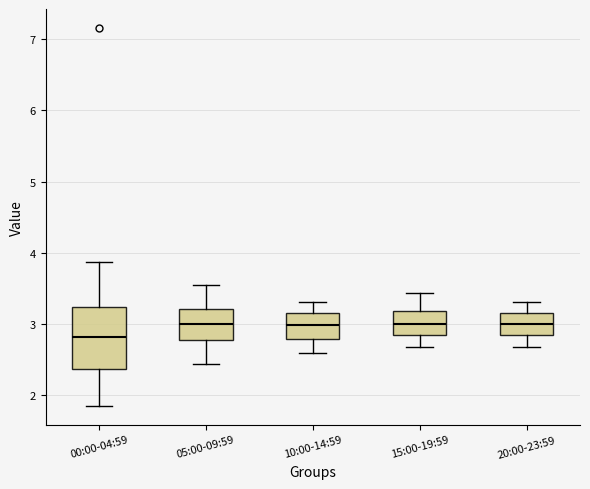

Where is the upper edge of the box for 05:00-09:59 on the y-axis? The values are not printed on the chart, so give them approximately, as read against the axis.

3.2